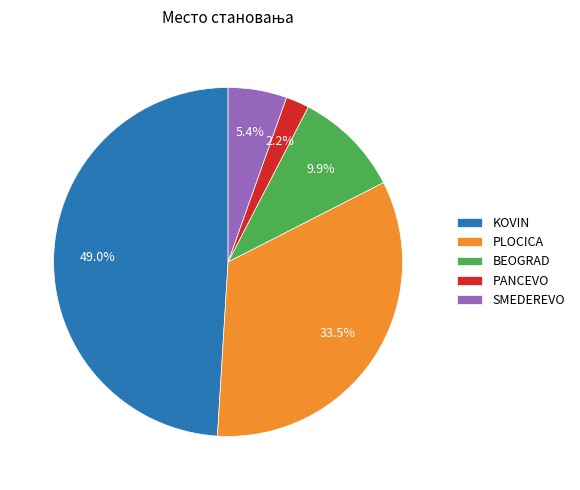

Rank the categories by value from lowest to highest.

PANCEVO, SMEDEREVO, BEOGRAD, PLOCICA, KOVIN